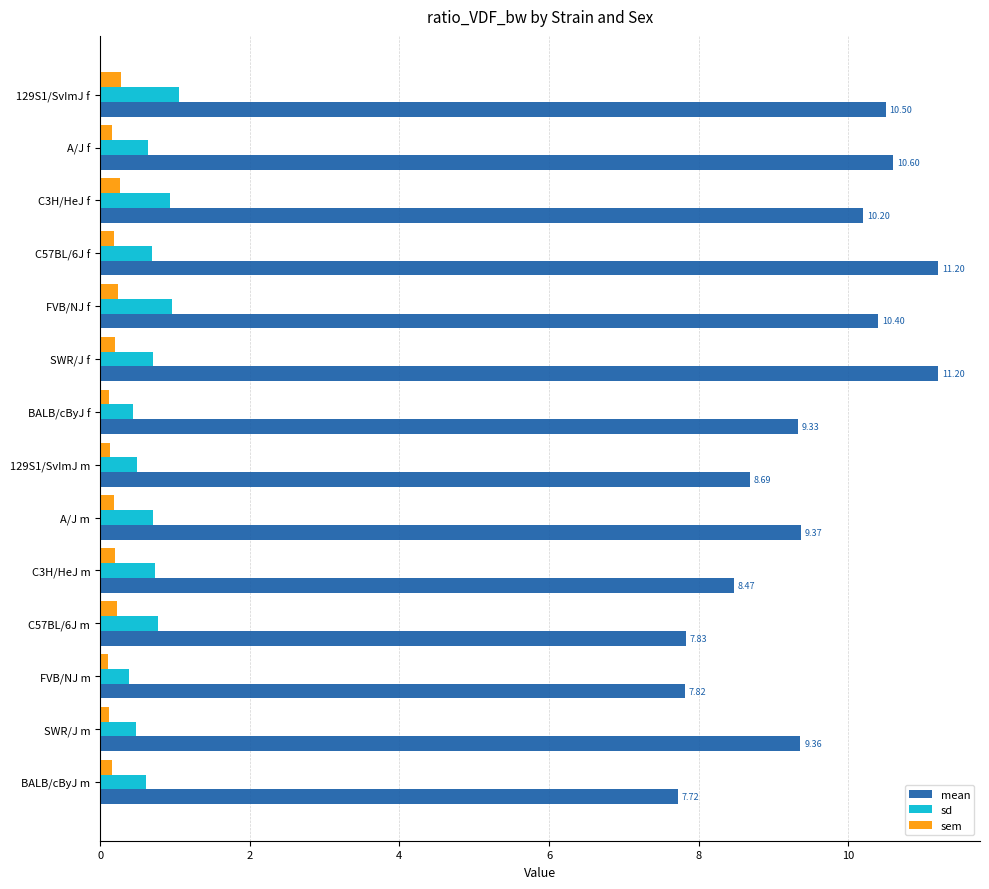

Which series changed the most between SWR/J f and SWR/J m?

mean